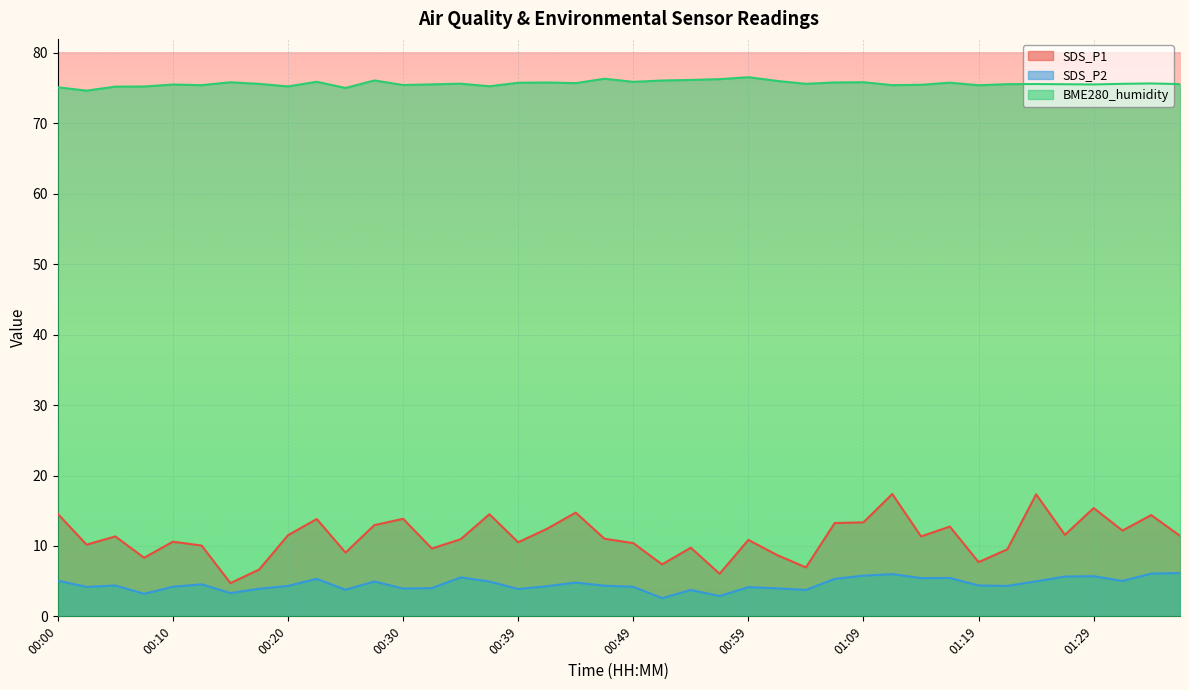

Reading right to left, transcribe all the data shown in this chart.

SDS_P1: 11.4	14.4	12.2	15.4	11.6	17.3	9.5	7.7	12.8	11.3	17.4	13.3	13.2	7.0	8.7	10.8	6.0	9.8	7.4	10.4	11.0	14.7	12.4	10.5	14.5	10.9	9.6	13.8	12.9	9.1	13.8	11.5	6.7	4.7	10.1	10.6	8.3	11.3	10.2	14.6
SDS_P2: 6.2	6.1	5.0	5.7	5.7	5.0	4.3	4.4	5.5	5.4	6.0	5.8	5.3	3.8	4.0	4.2	2.9	3.8	2.6	4.2	4.3	4.8	4.3	3.9	5.0	5.5	4.0	4.0	5.0	3.8	5.3	4.3	3.9	3.3	4.5	4.2	3.2	4.4	4.2	5.1
BME280_humidity: 75.6	75.7	75.6	75.5	75.6	75.6	75.6	75.4	75.8	75.5	75.4	75.8	75.8	75.6	76.0	76.6	76.3	76.2	76.1	75.9	76.3	75.7	75.8	75.8	75.3	75.6	75.5	75.5	76.1	75.0	75.9	75.2	75.6	75.8	75.4	75.5	75.2	75.2	74.7	75.1